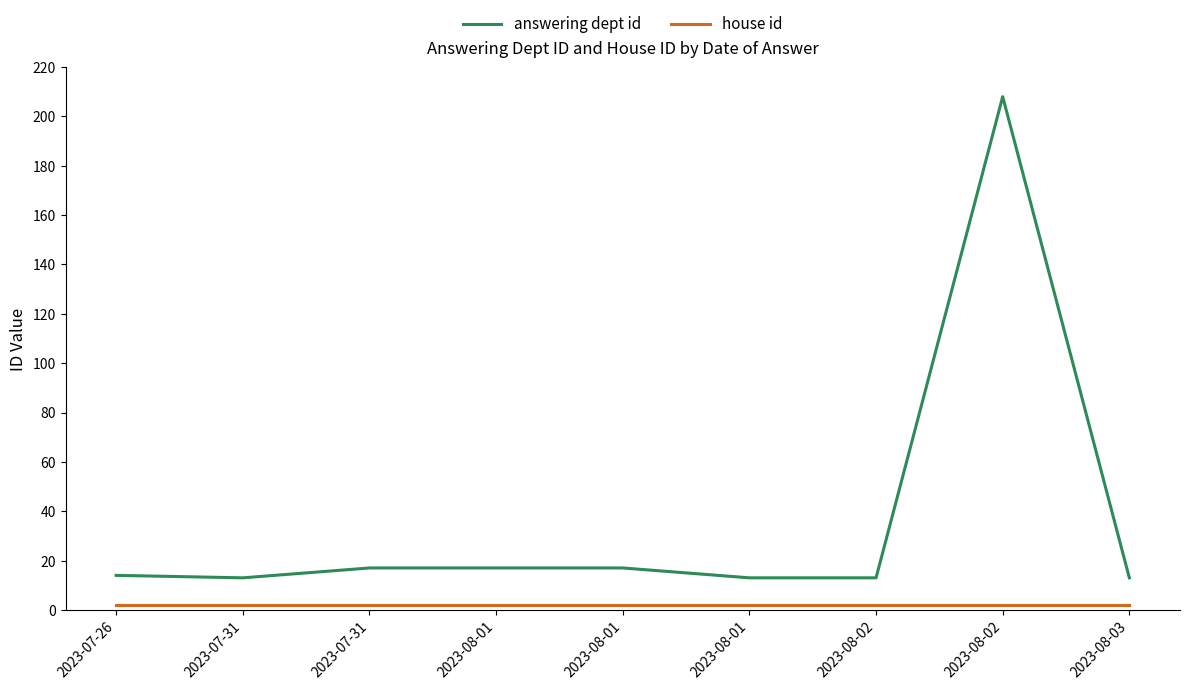

What is the label of the 7th point from the right?

2023-07-31